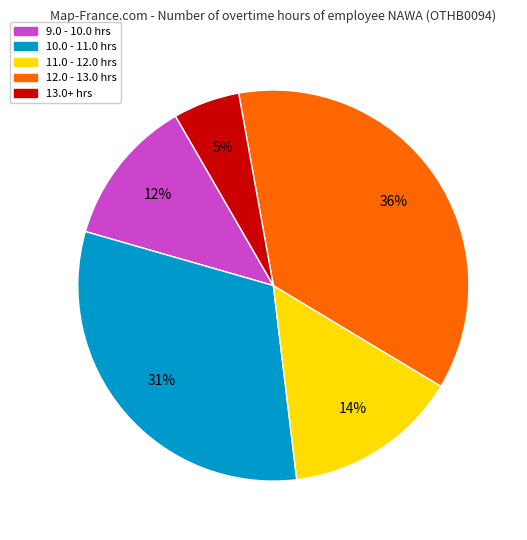

To the nearest percent, what is the average slice percentage?

20%